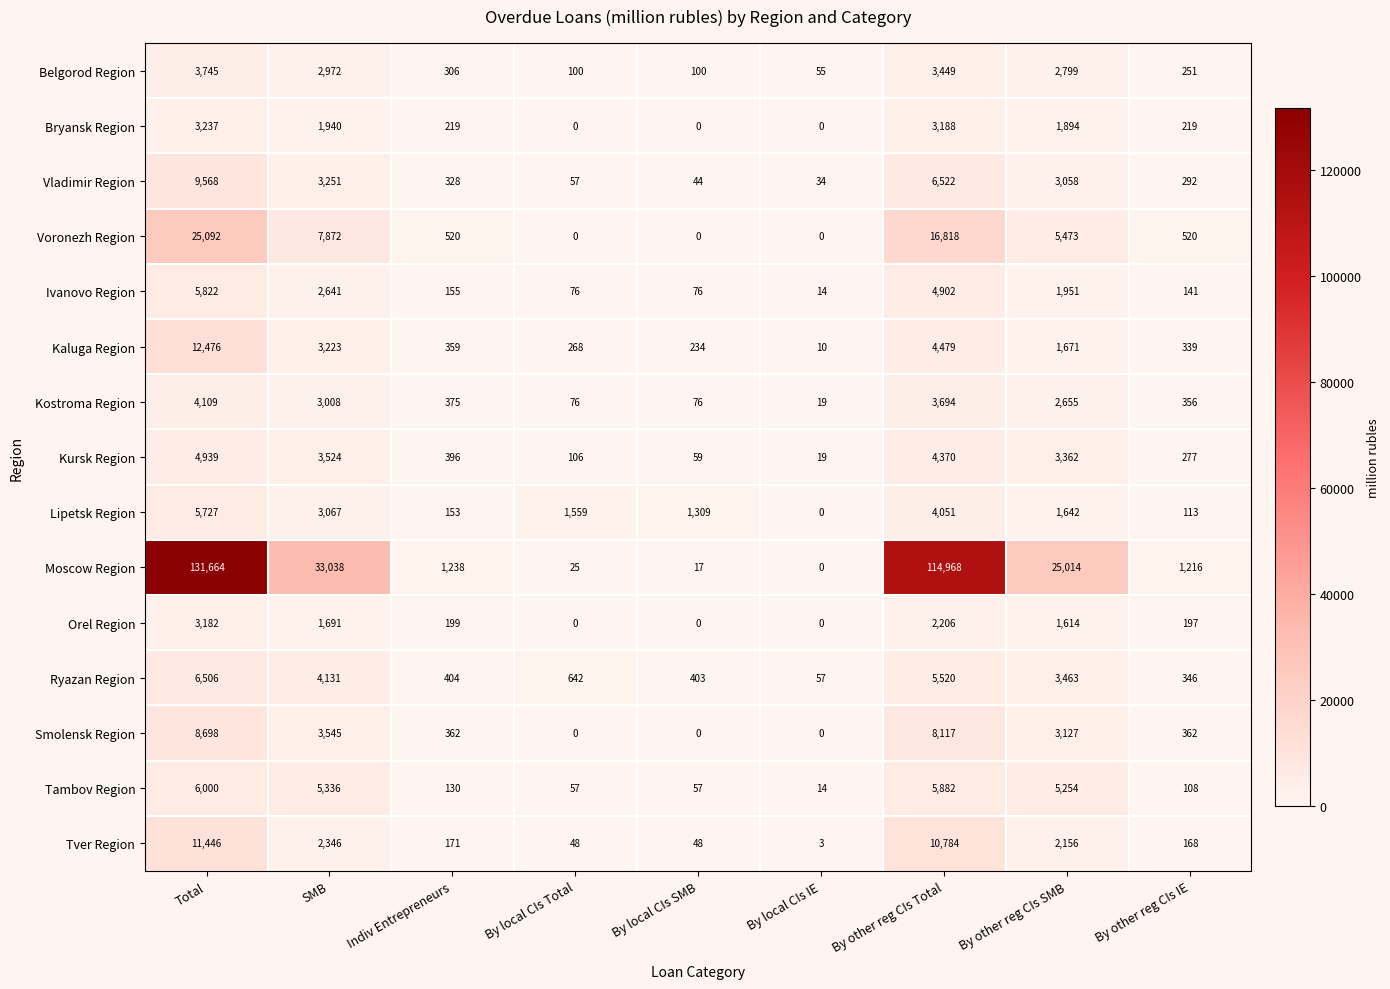

True or false: Vladimir Region has a value of 50 at By local CIs IE.

False